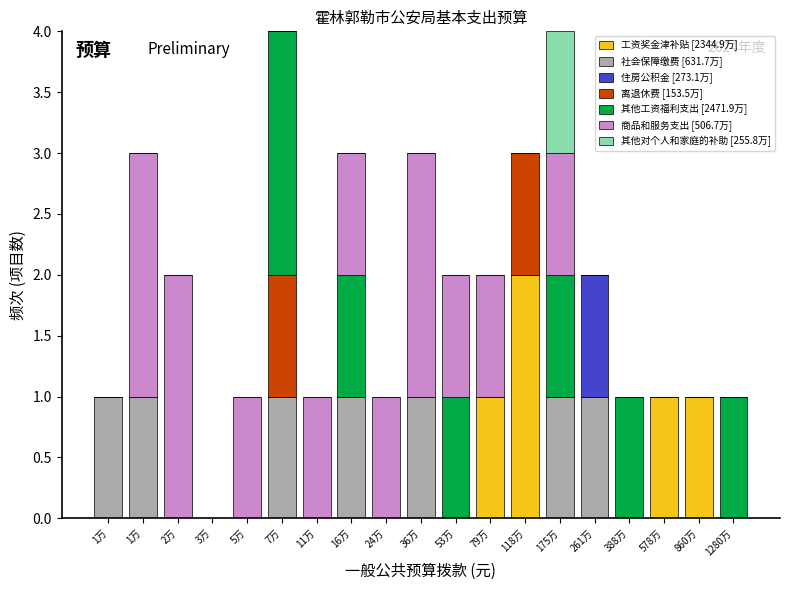

What are all the series names shown in the legend?

工资奖金津补贴 [2344.9万], 社会保障缴费 [631.7万], 住房公积金 [273.1万], 离退休费 [153.5万], 其他工资福利支出 [2471.9万], 商品和服务支出 [506.7万], 其他对个人和家庭的补助 [255.8万]